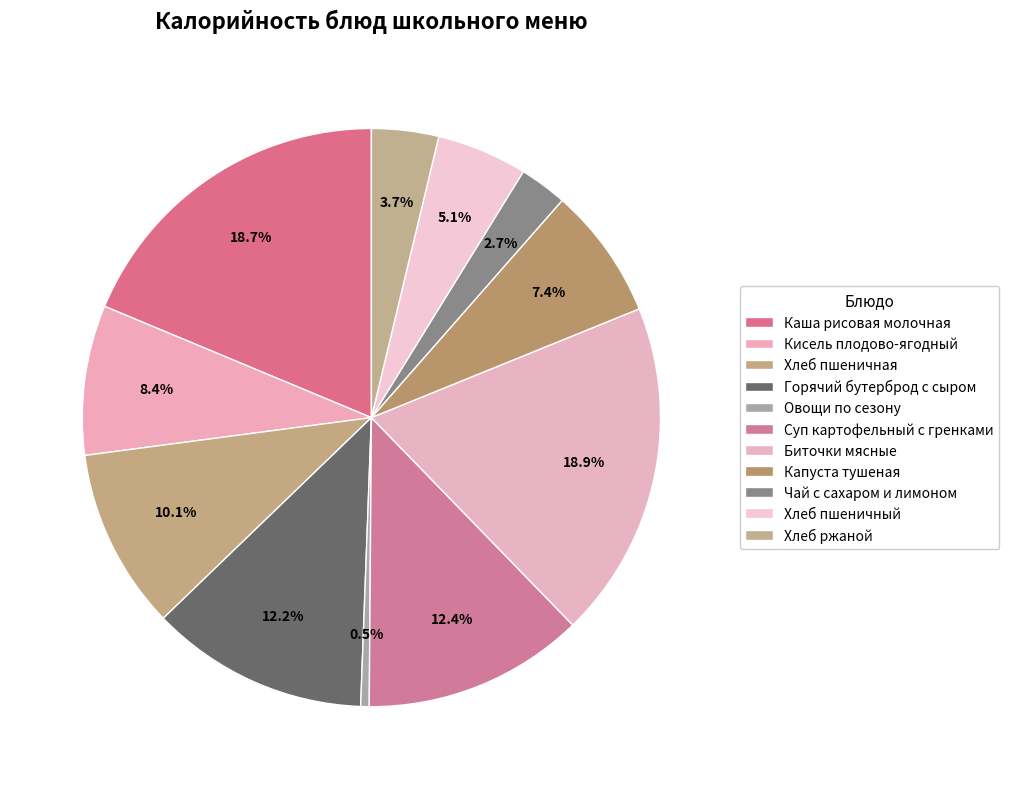

To the nearest percent, what is the combined percentage of Капуста тушеная and Хлеб ржаной?

11%